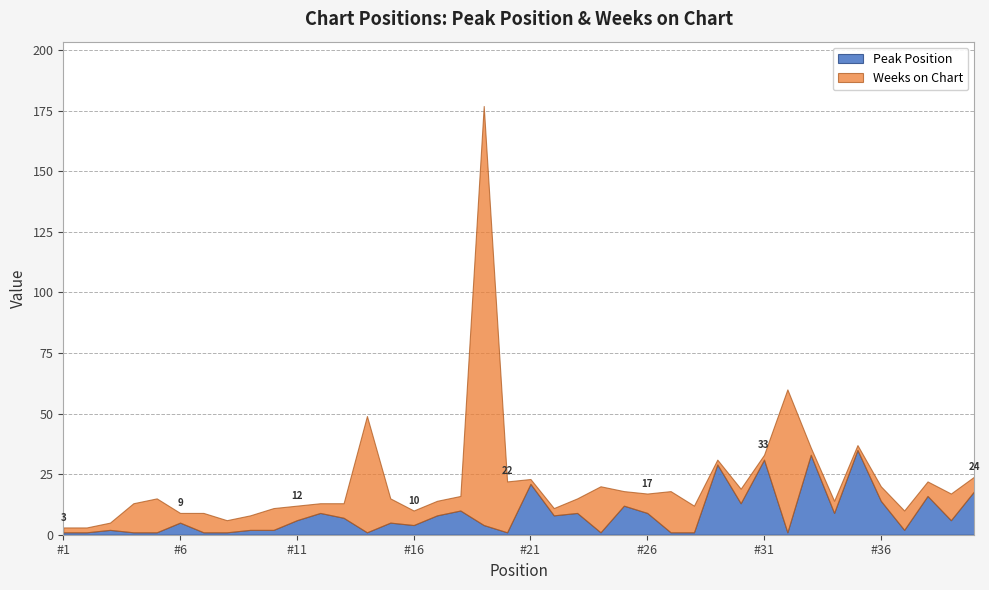

The Peak Position series shows 4 at #16. True or false?

True